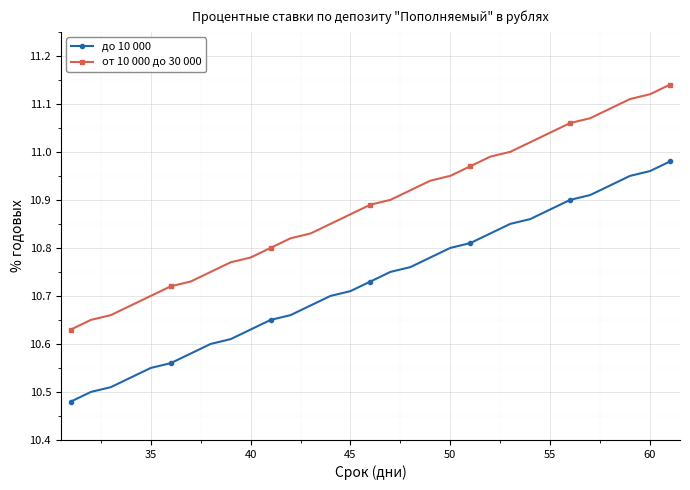

Which series has the largest total across all categories?

от 10 000 до 30 000